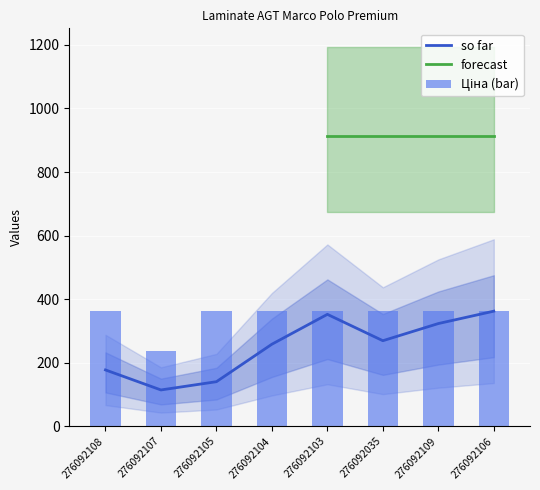

What is the minimum value shown in the chart?

114.0